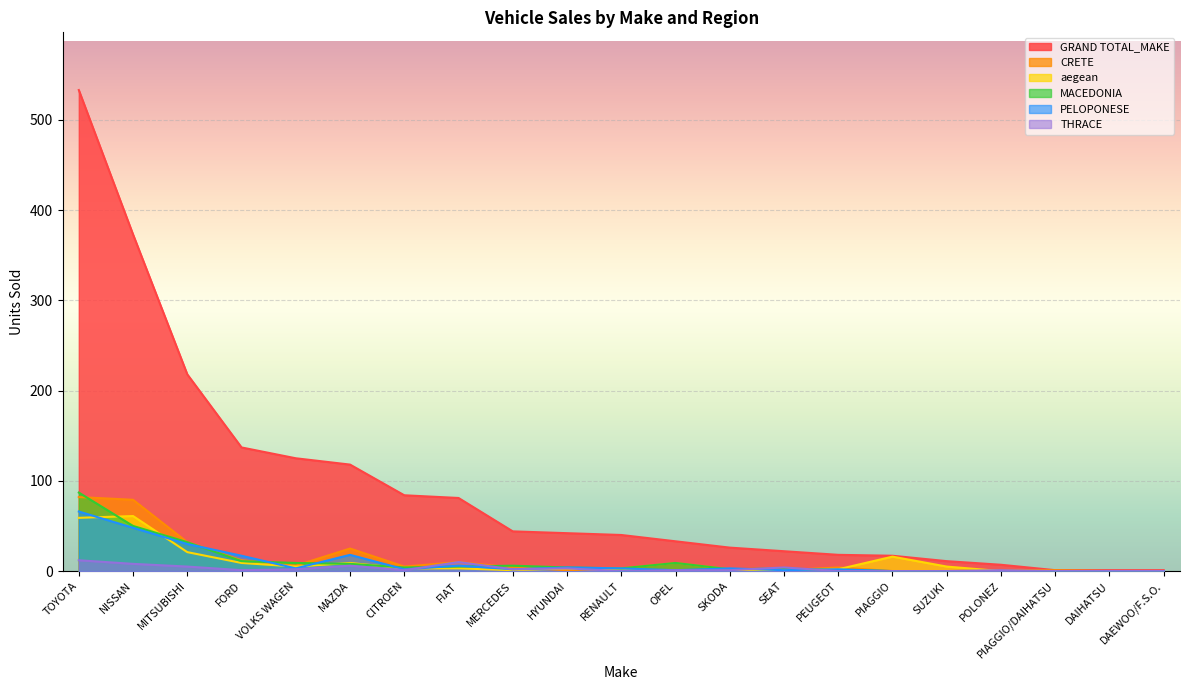

How many values in the THRACE series are below 1?

7